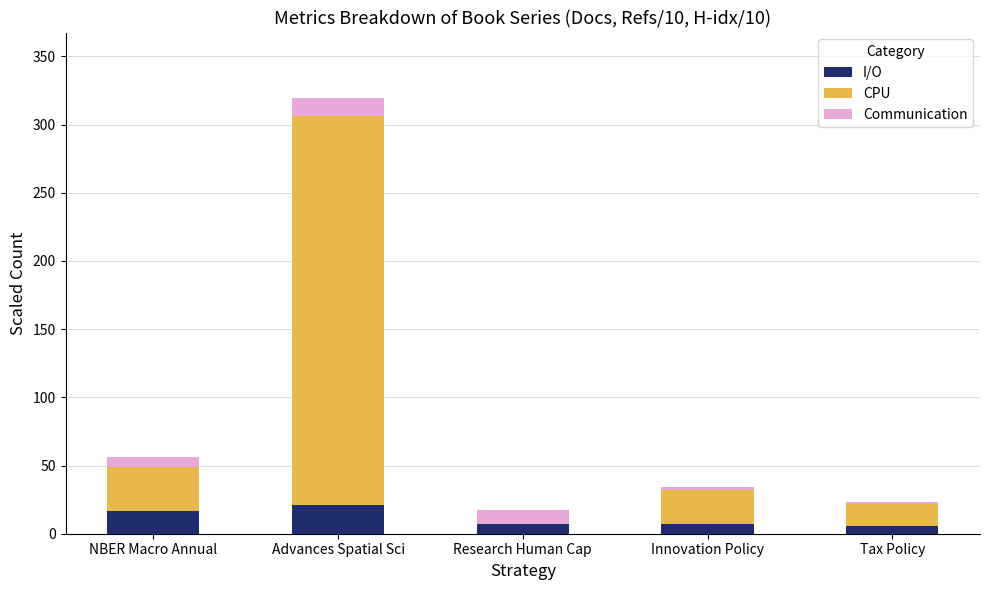

Where does the I/O series first go above 7?

NBER Macro Annual